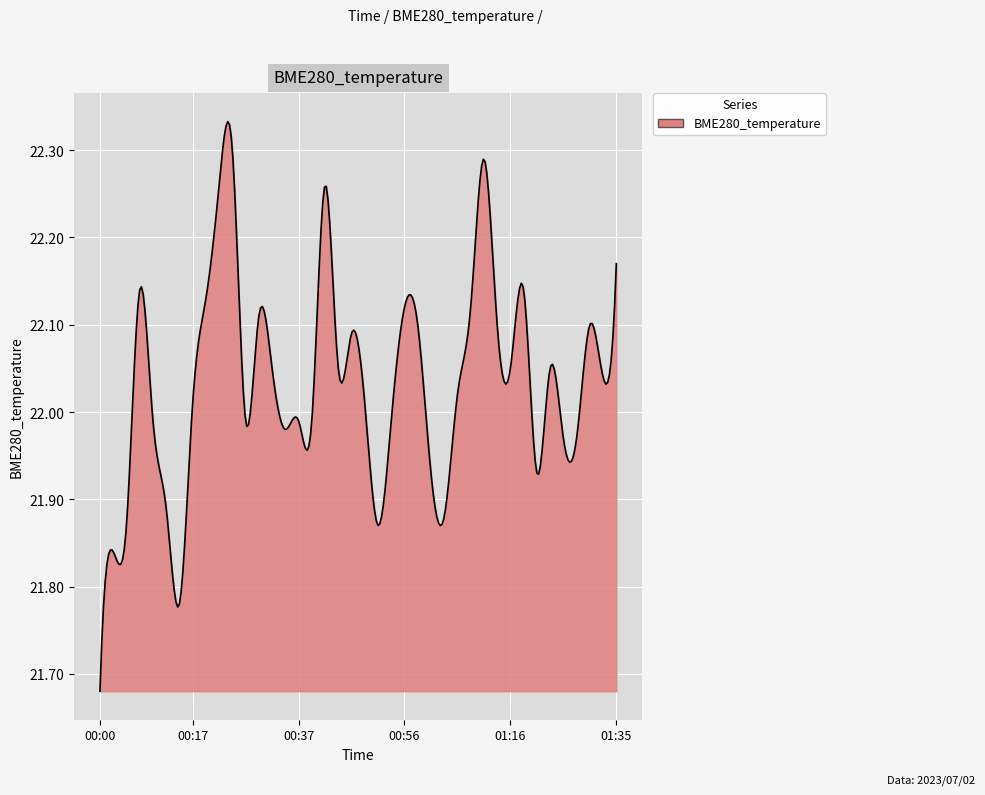

What is the sum of all values?

6610.1